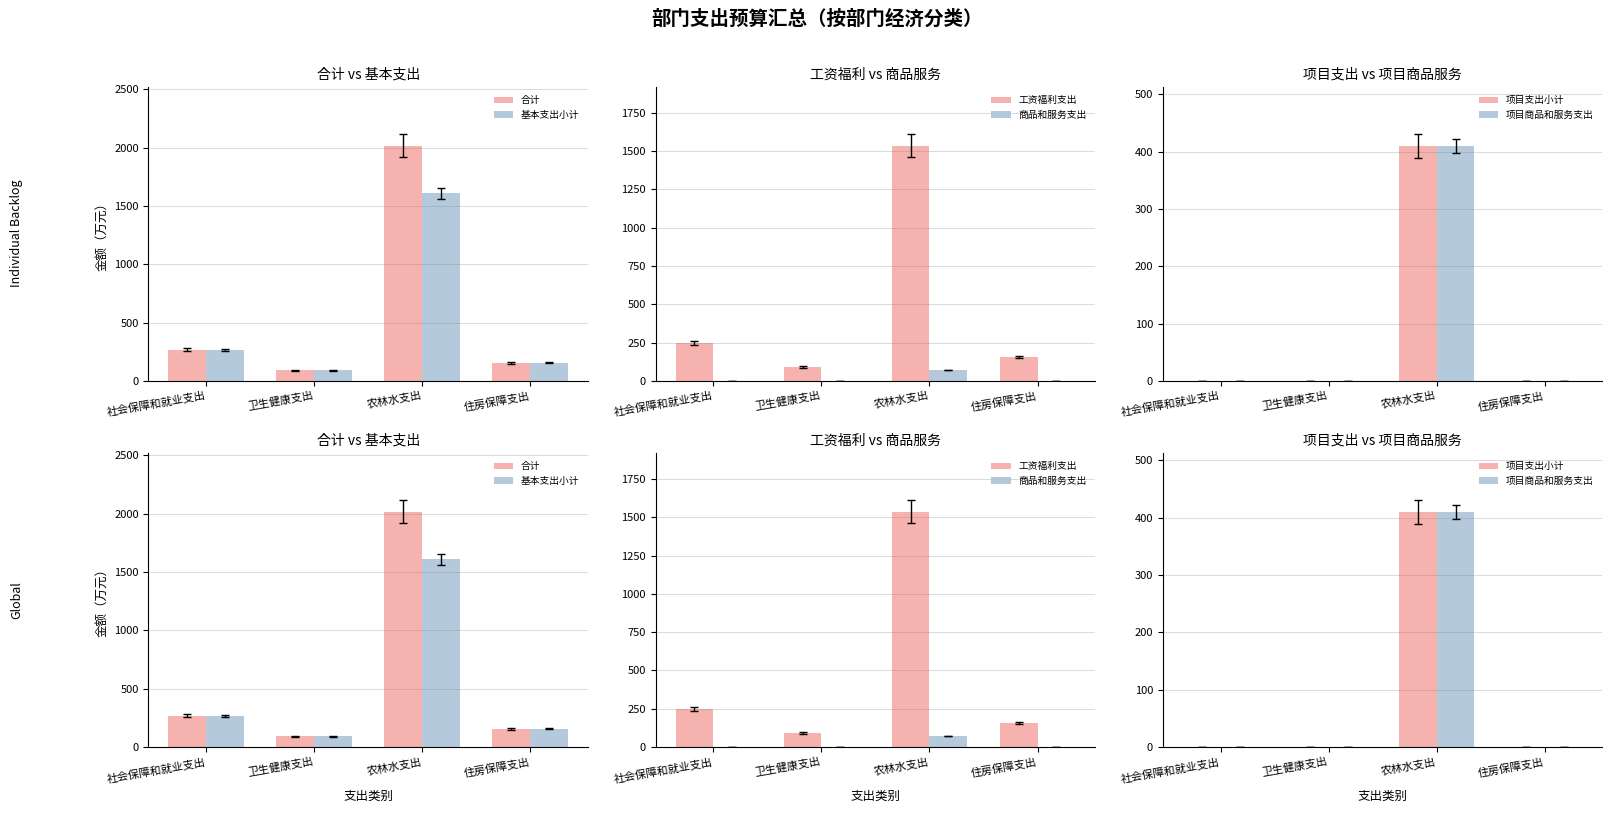

What are all the series names shown in the legend?

合计, 基本支出小计, 工资福利支出, 商品和服务支出, 项目支出小计, 项目商品和服务支出